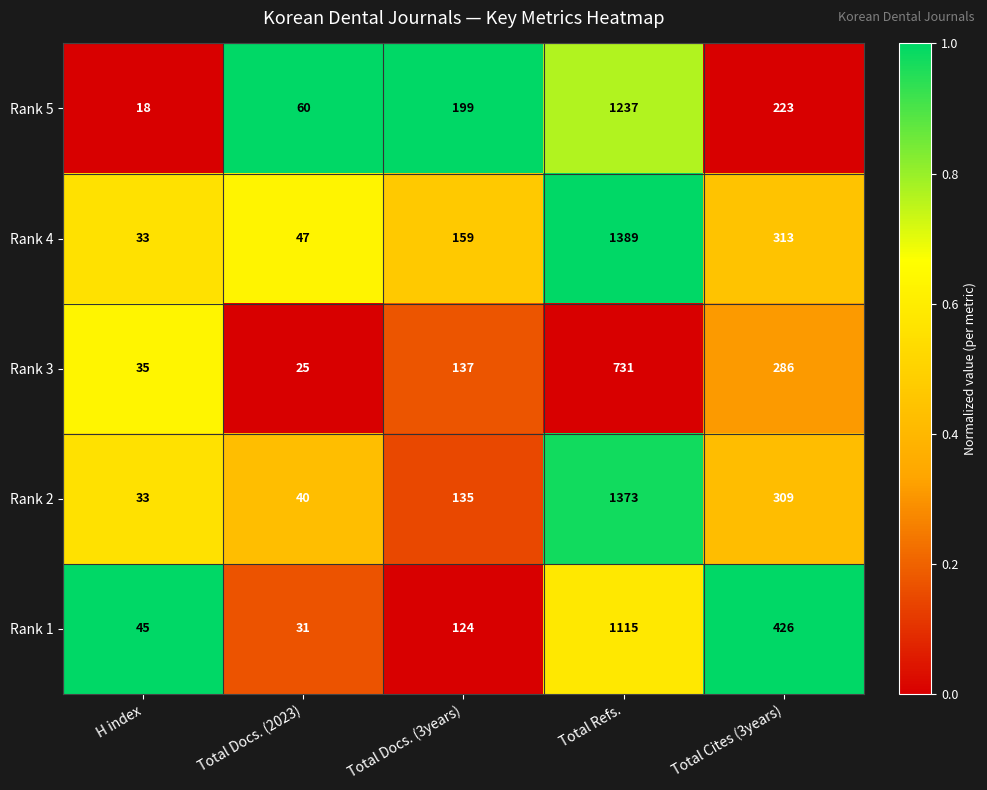

Is it true that Rank 4 equals 159 at Total Docs. (3years)?

True